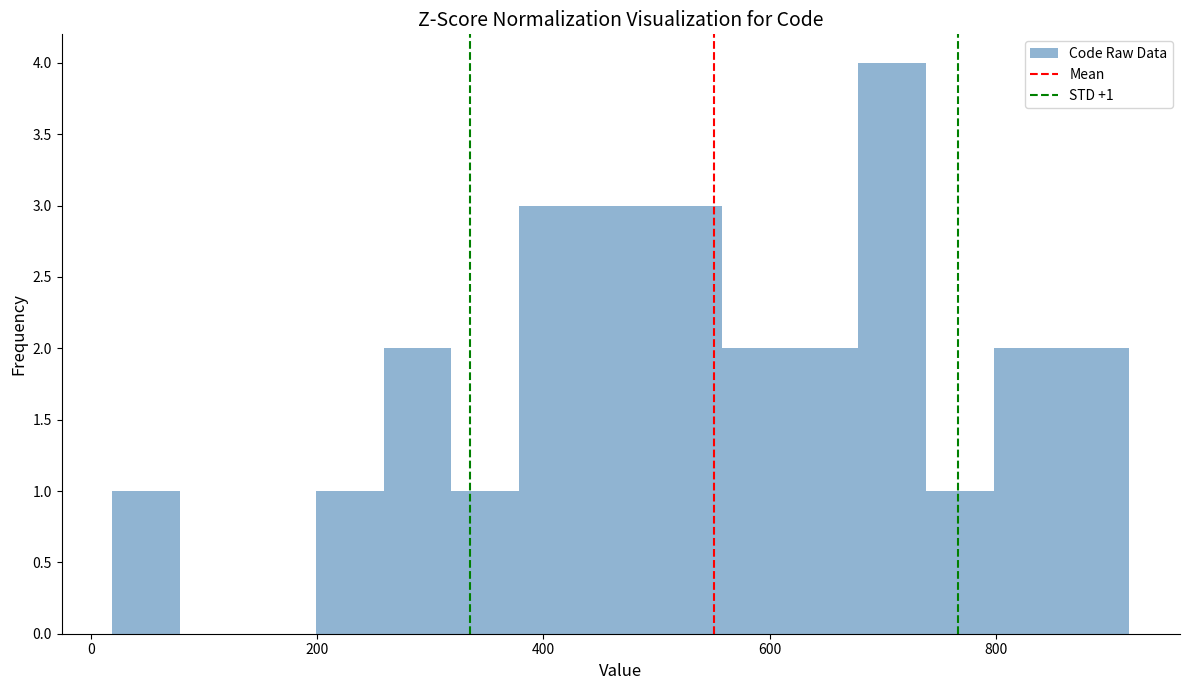

Around what value on the x-axis is the tallest bar? Give the approximate position of its centre, as read against the axis.

700